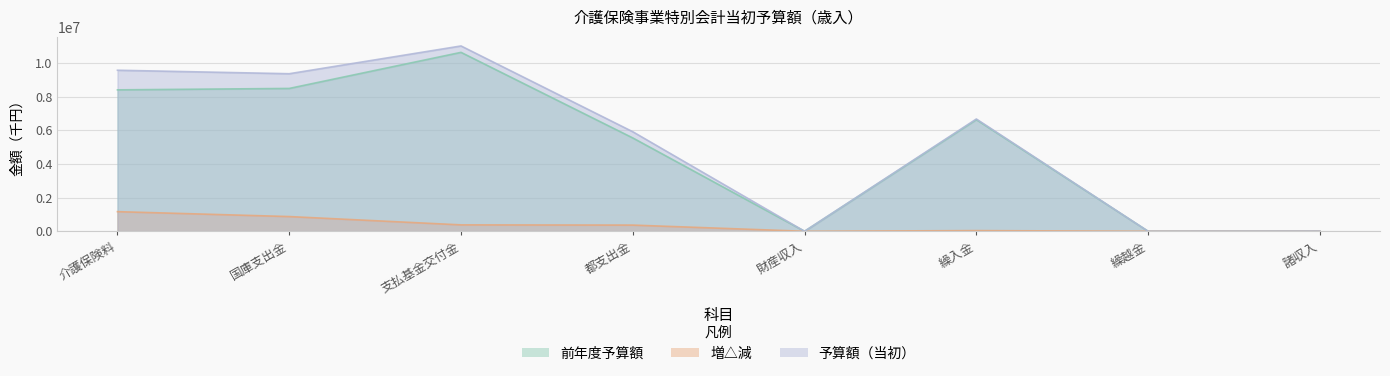

Is the value of 予算額 at 介護保険料 greater than the value of 増△減 at 繰入金?

Yes